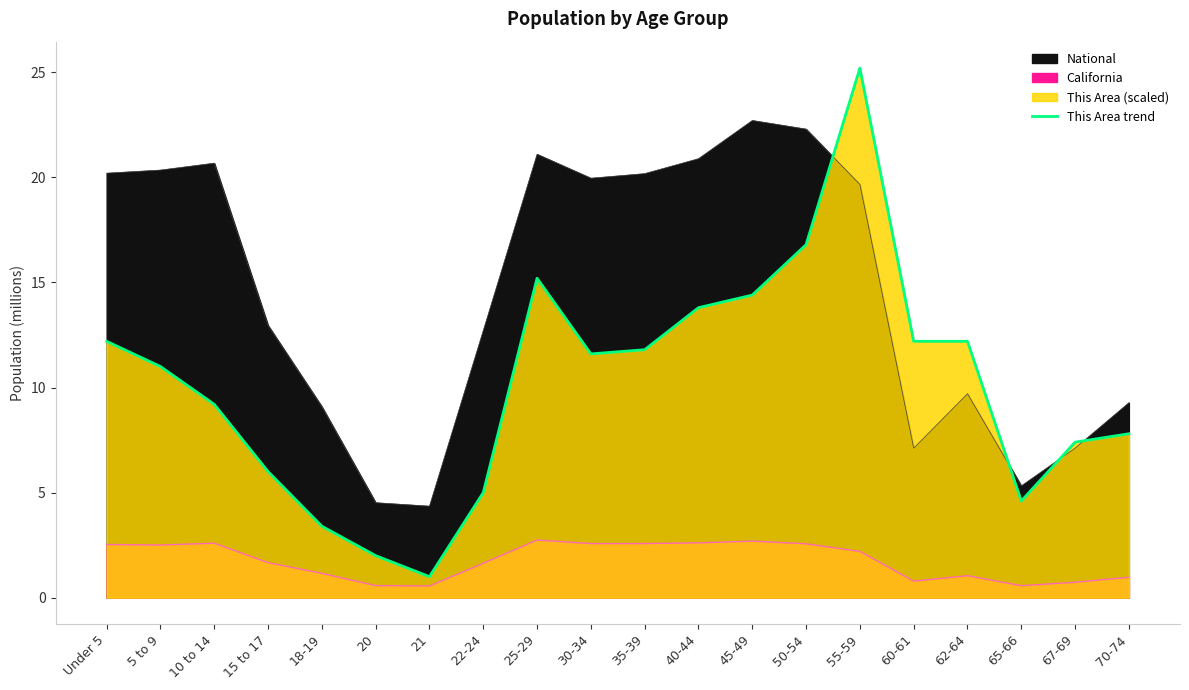

How many points are lower than both their immediate neighbors (excluding endpoints)?

3